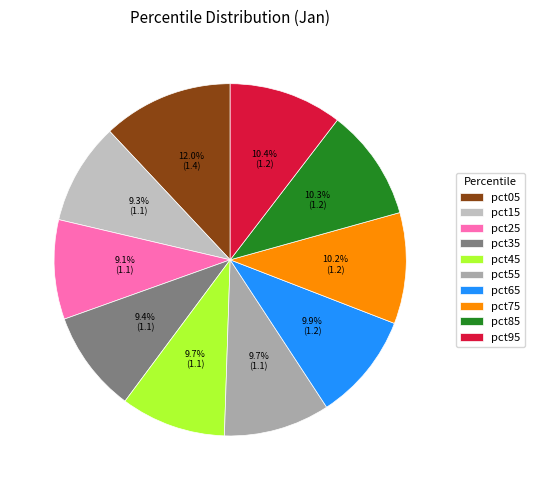

What is the change in value from pct35 to pct65?

+0.1